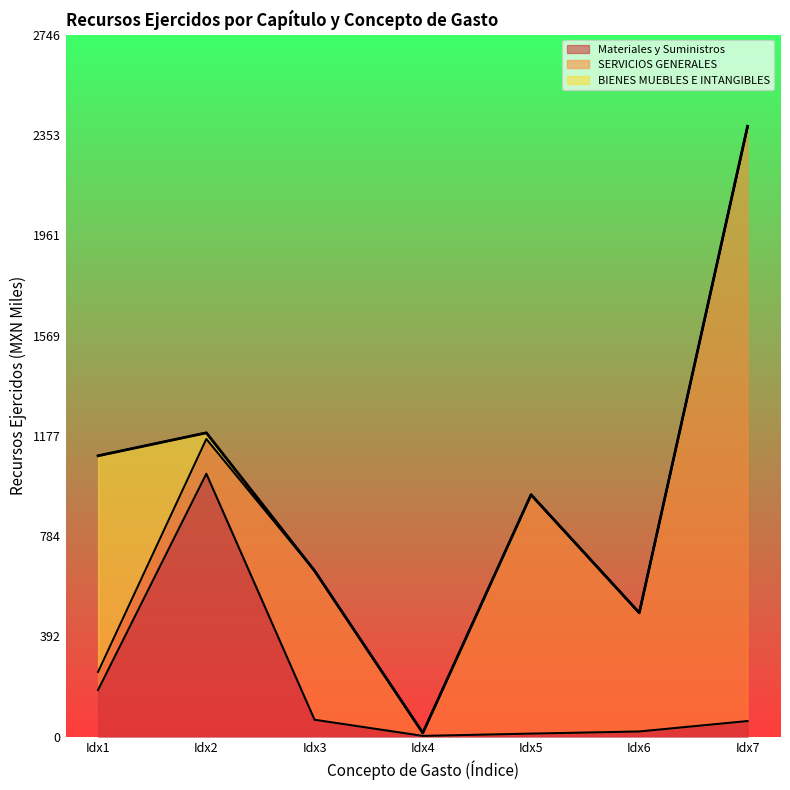

How many lines are shown in the chart?

3